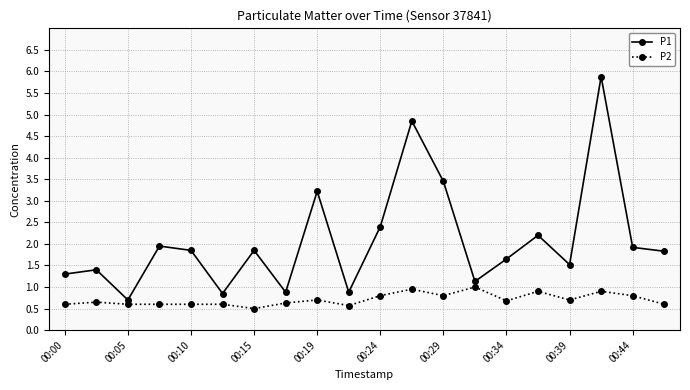

Which series has the largest total across all categories?

P1